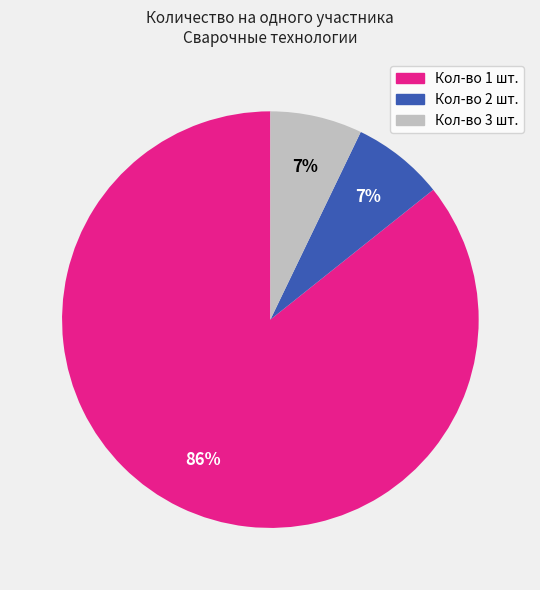

Does any single category account for the majority?

Yes